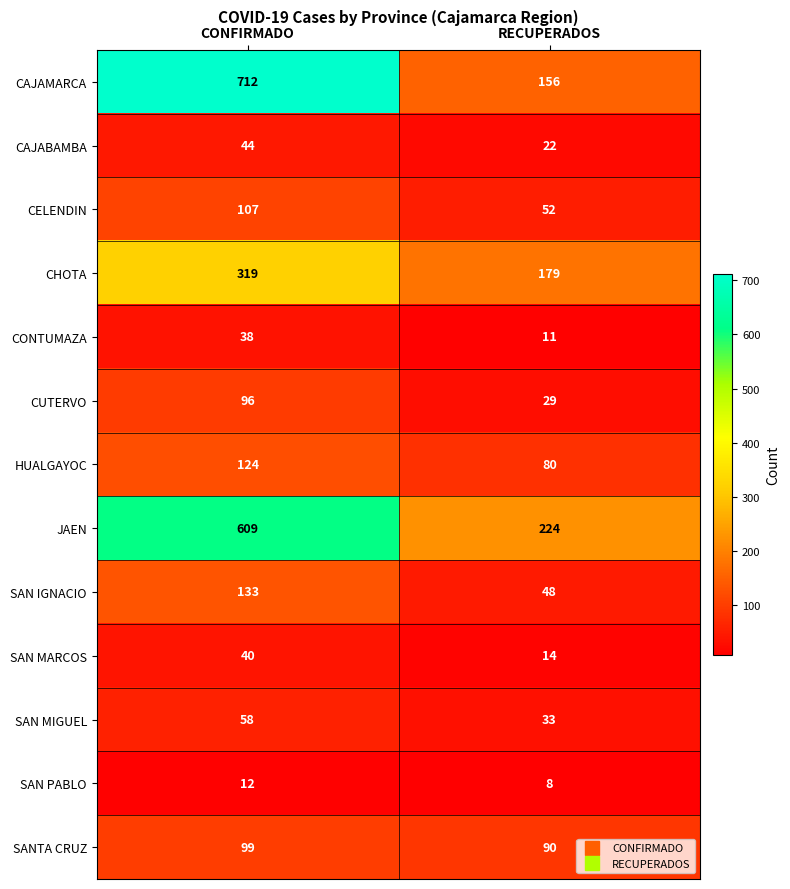

At which label does SAN PABLO reach its peak?

CONFIRMADO